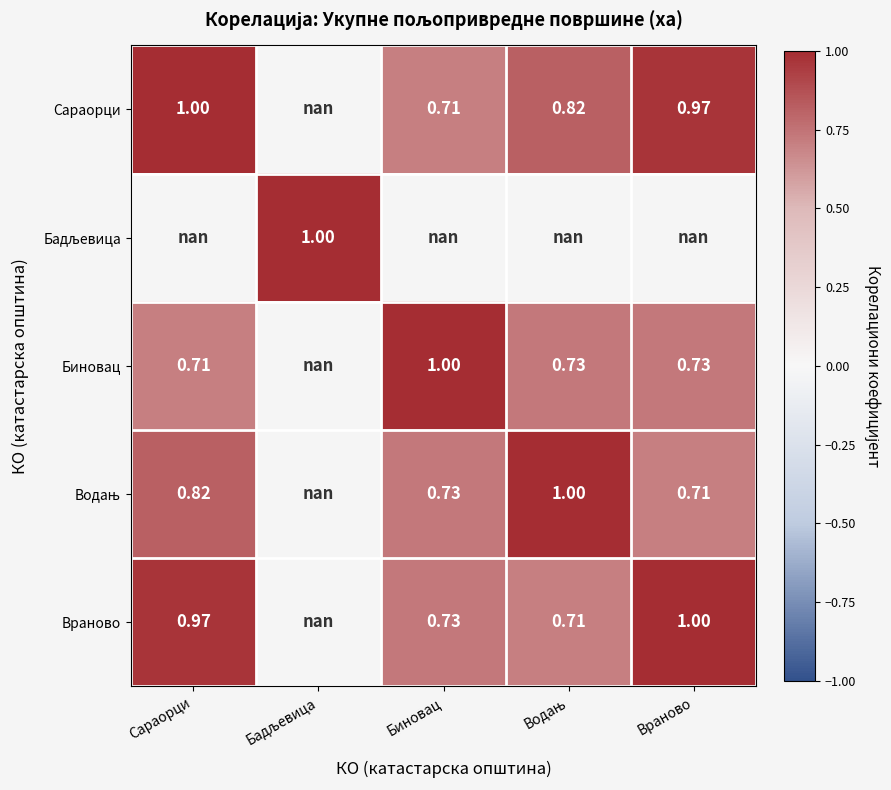

Which category has the highest value across all series?

Сараорци